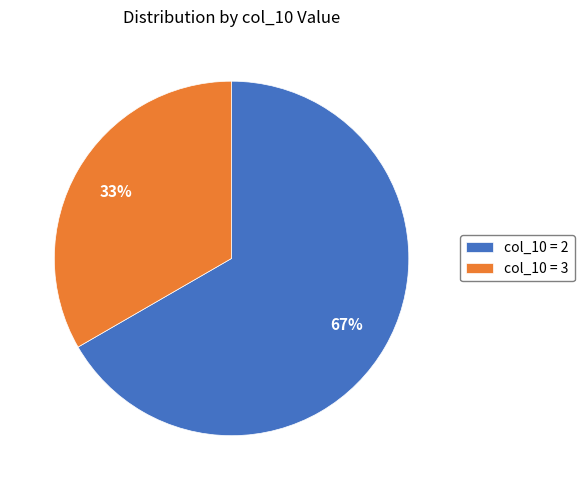

Do col_10 = 3 and col_10 = 2 together represent more than half of the pie?

Yes